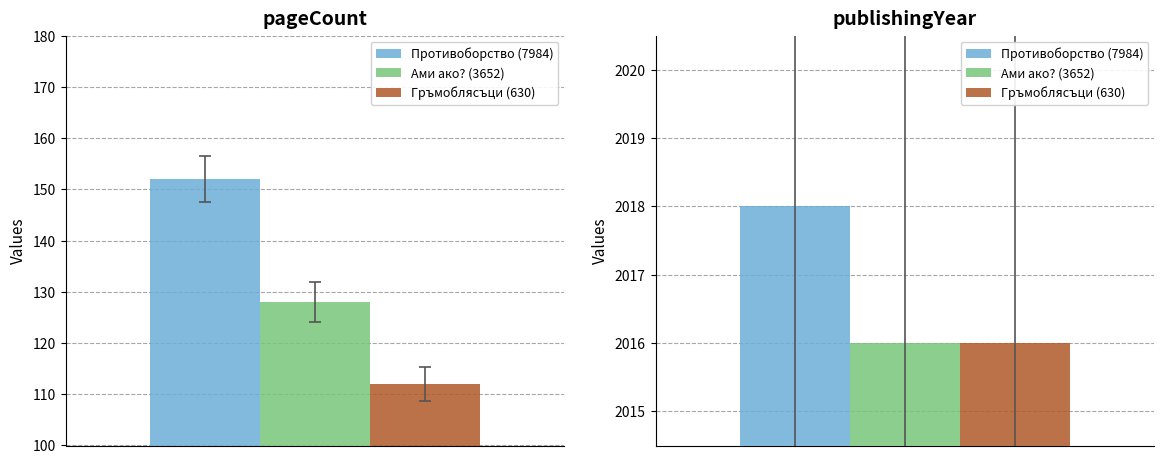

Between pageCount and publishingYear, which is larger?

publishingYear